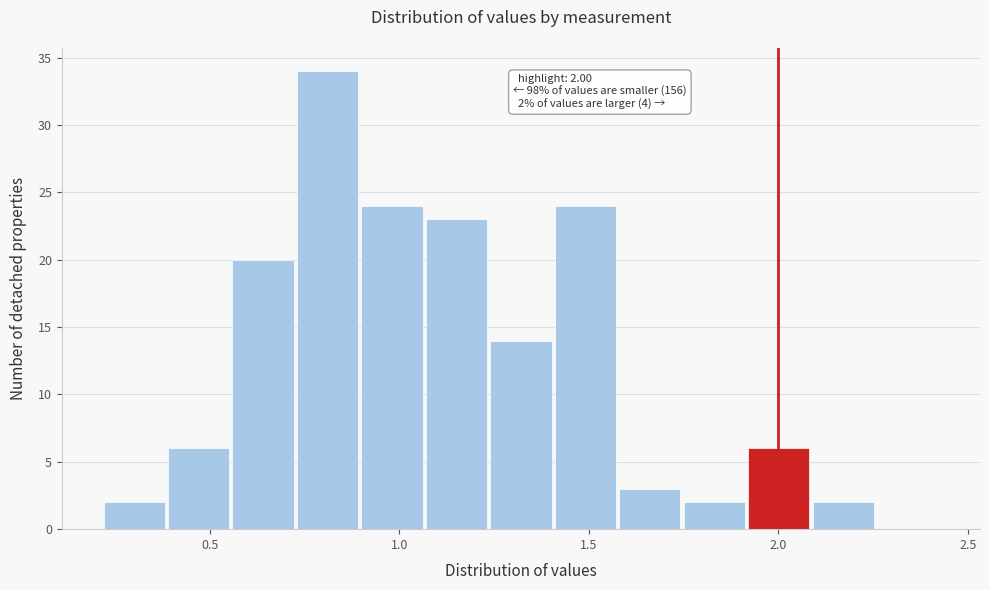

Around what value on the x-axis is the tallest bar? Give the approximate position of its centre, as read against the axis.

0.80